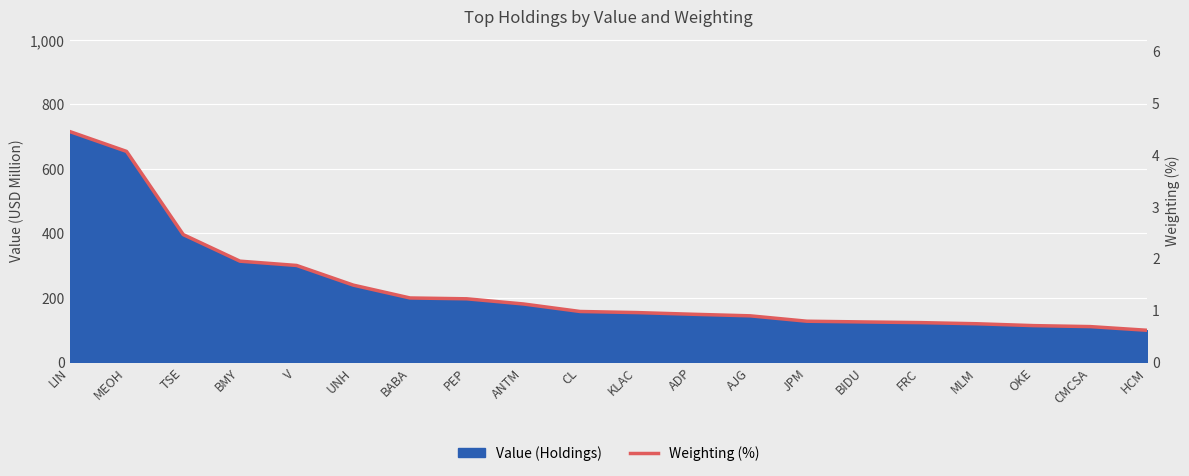

What is the approximate value at PEP?

1.2